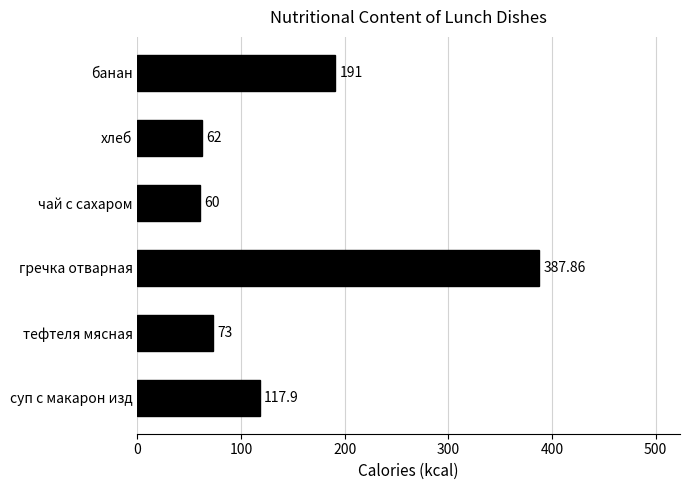

Where is the data nearest to the value 223?

банан